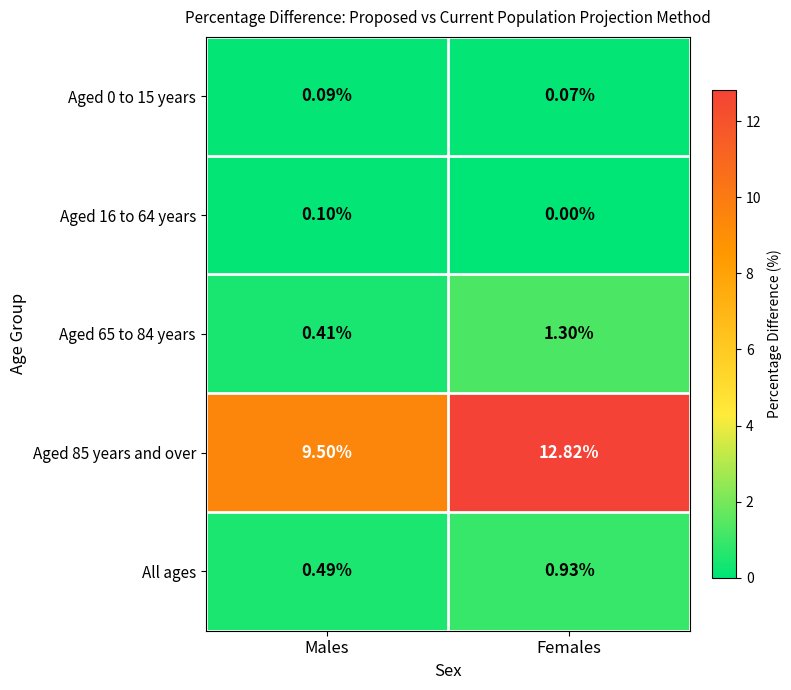

At which category is the sum across all series the highest?

Females